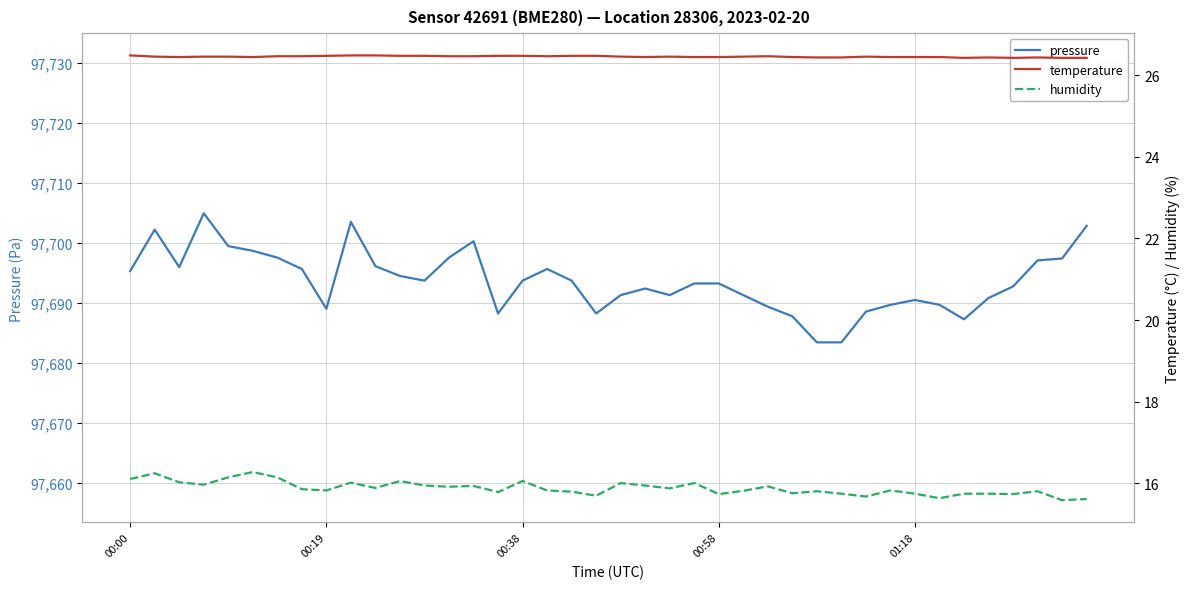

What is the lowest value of the pressure series?

97683.4